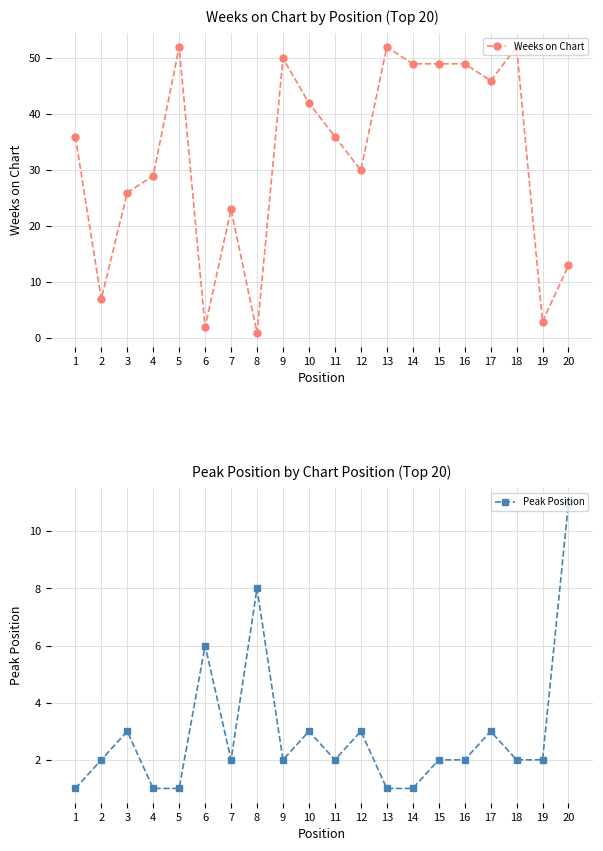

Between 14 and 6, which is larger?

14